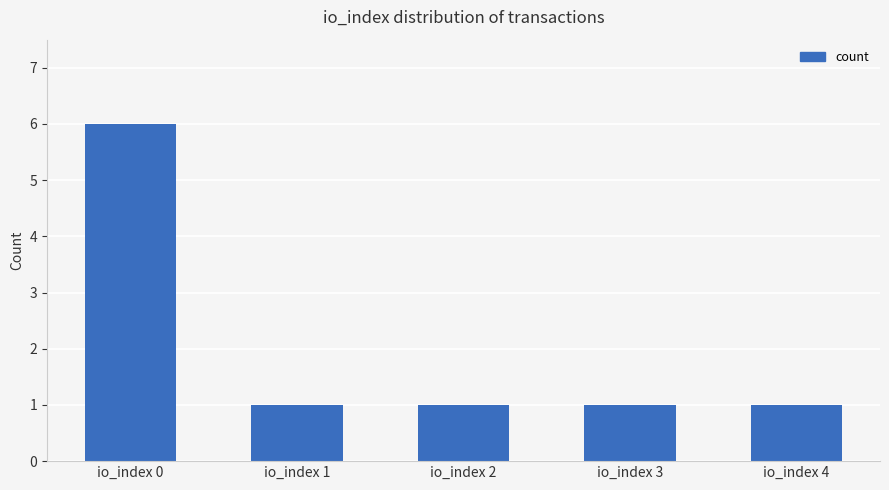

Count the values in the range 1 to 2.

4